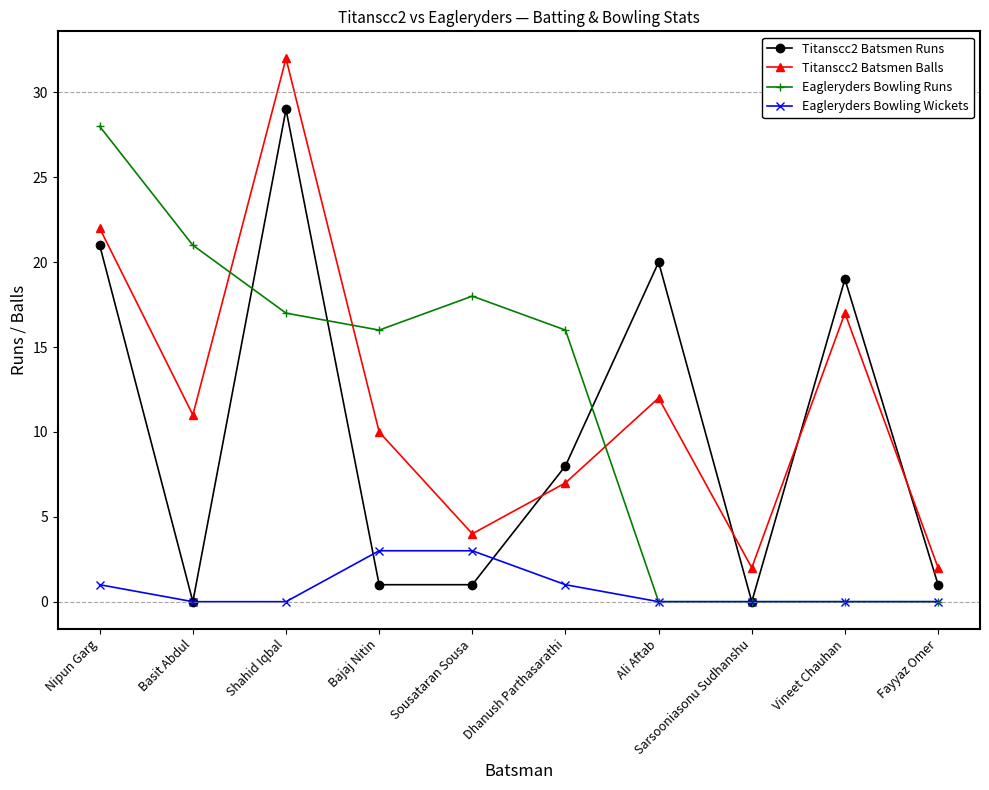

Between Nipun Garg and Sousataran Sousa, which series saw the biggest shift?

Titanscc2 Batsmen Runs